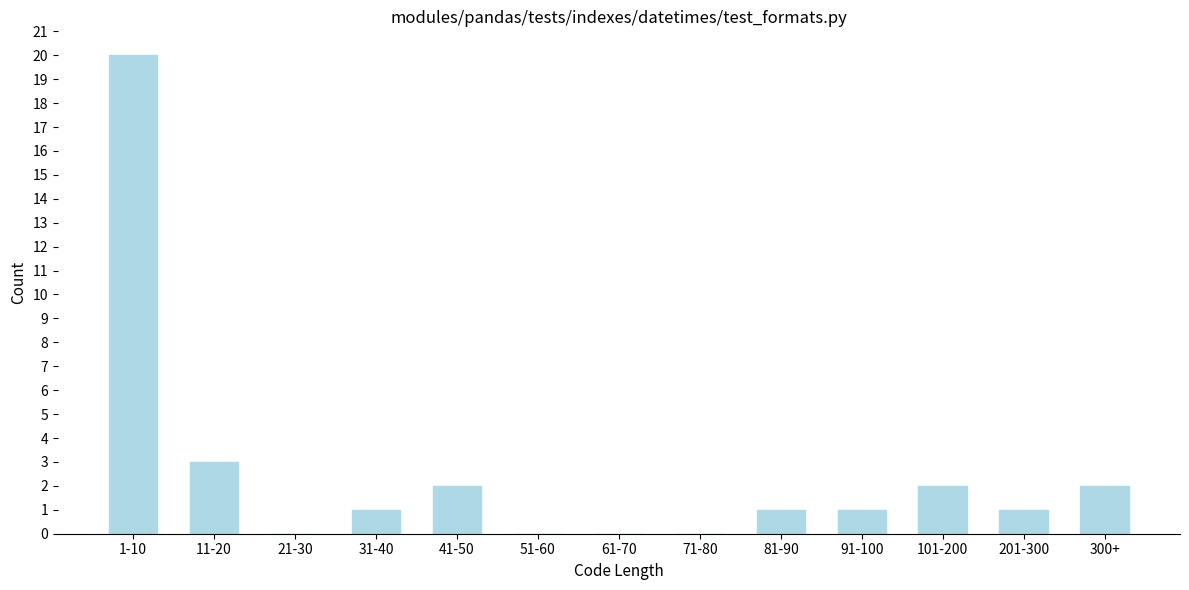

Reading left to right, extract all data points from this chart.

1-10=20	11-20=3	21-30=0	31-40=1	41-50=2	51-60=0	61-70=0	71-80=0	81-90=1	91-100=1	101-200=2	201-300=1	300+=2